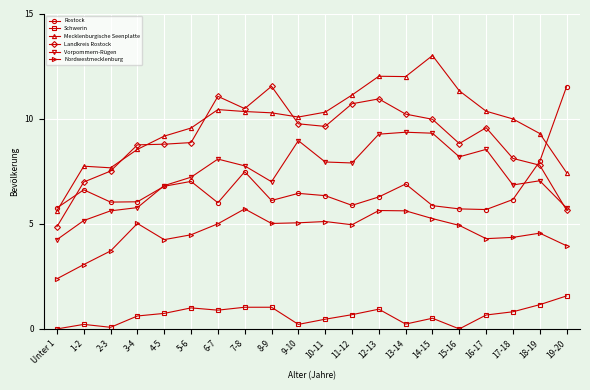

The Mecklenburgische Seenplatte series shows 4.9 at 10-11. True or false?

False